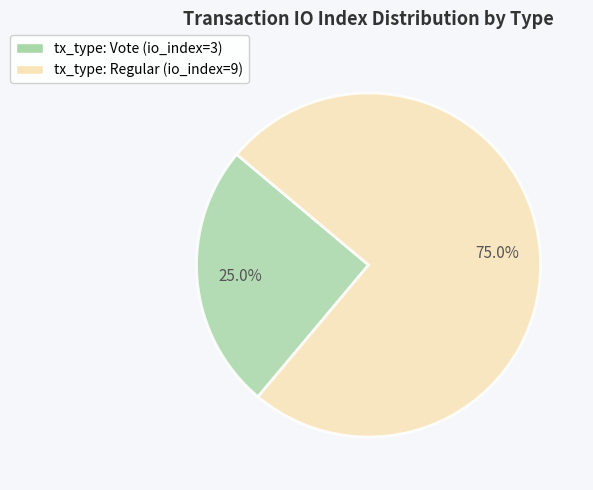

Count the number of slices in the pie.

2